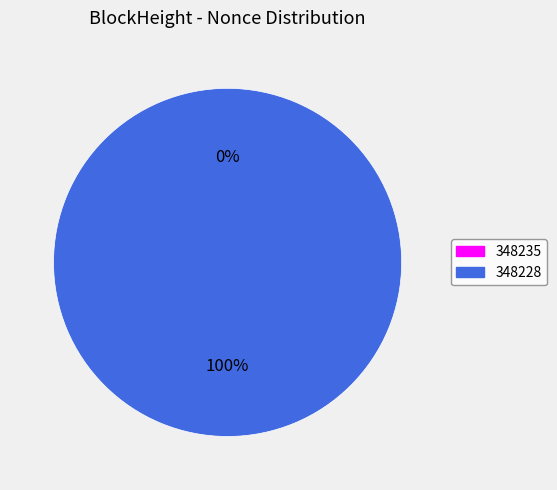

The 348235 slice represents 6% of the pie. True or false?

False